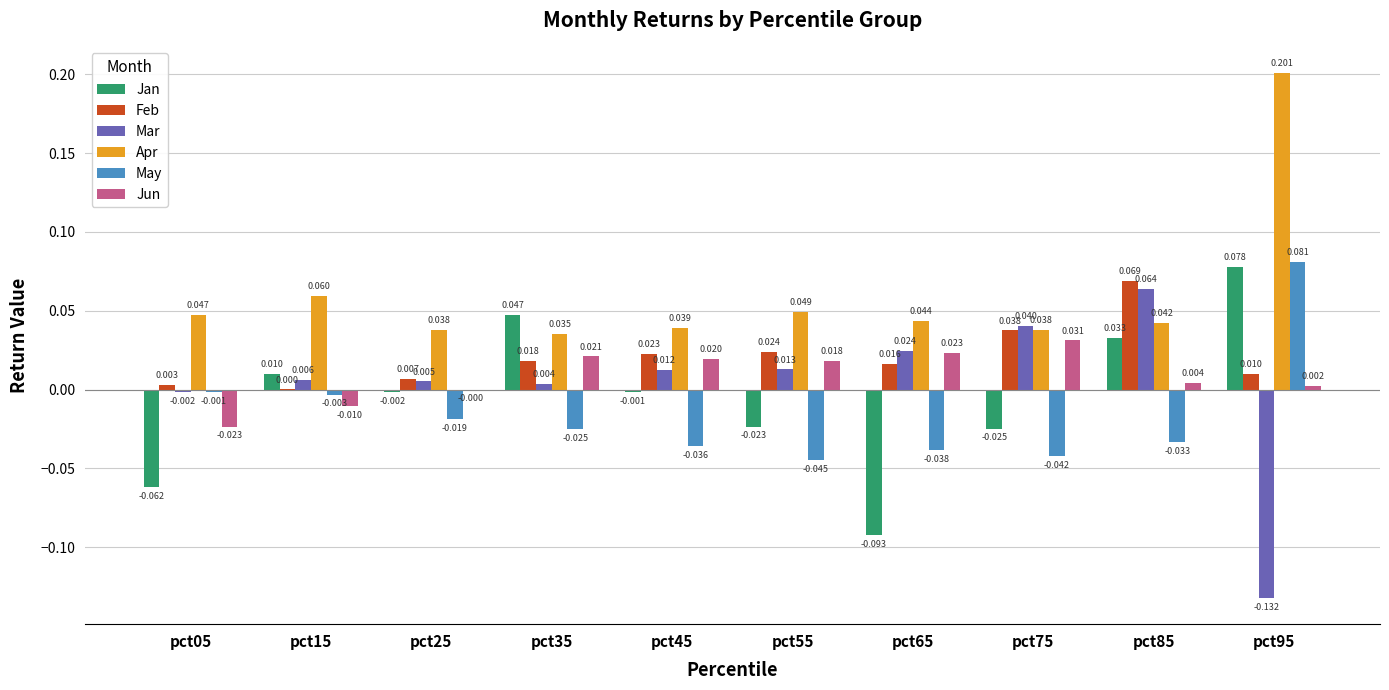

Which category has the highest value across all series?

pct95